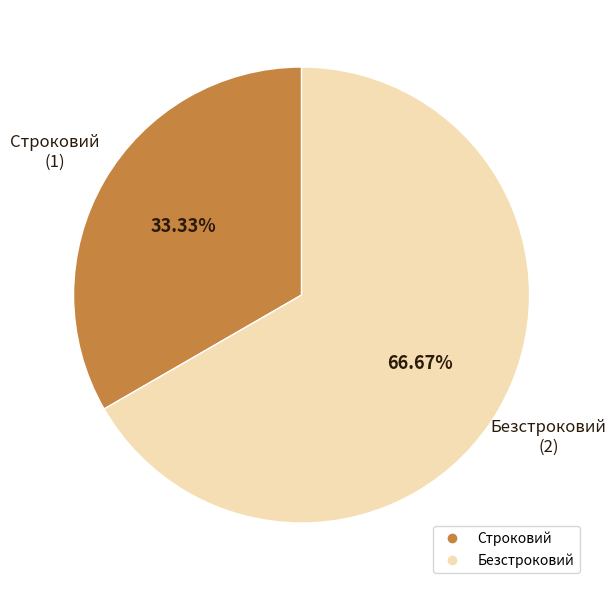

How many segments does this pie chart have?

2